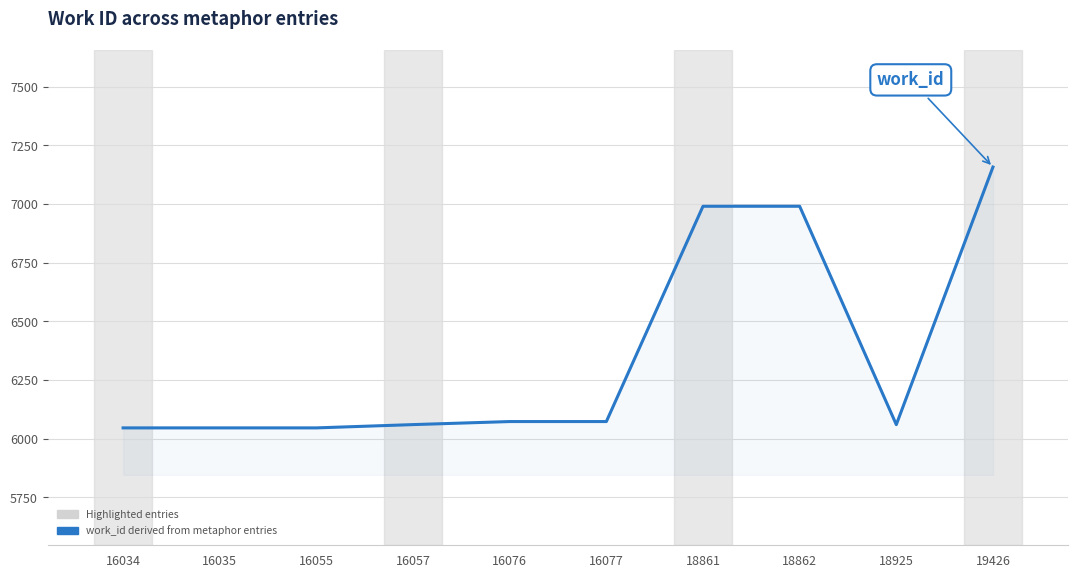

Reading right to left, what are all the values shown in this chart?

19426=7157	18925=6060	18862=6990	18861=6990	16077=6073	16076=6073	16057=6060	16055=6046	16035=6046	16034=6046